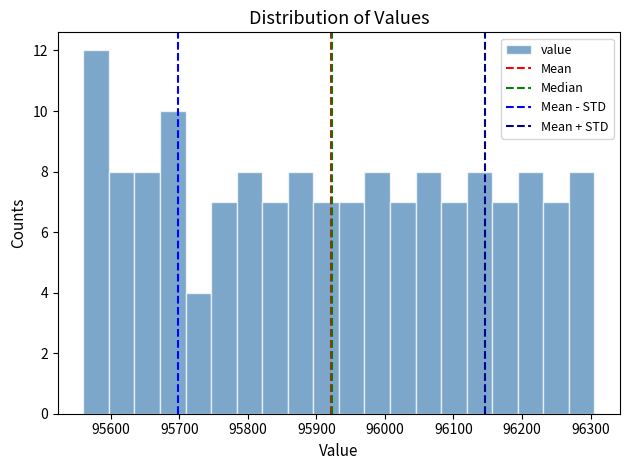

Read against the x-axis, roughly where is the centre of the tallest bar?

95580